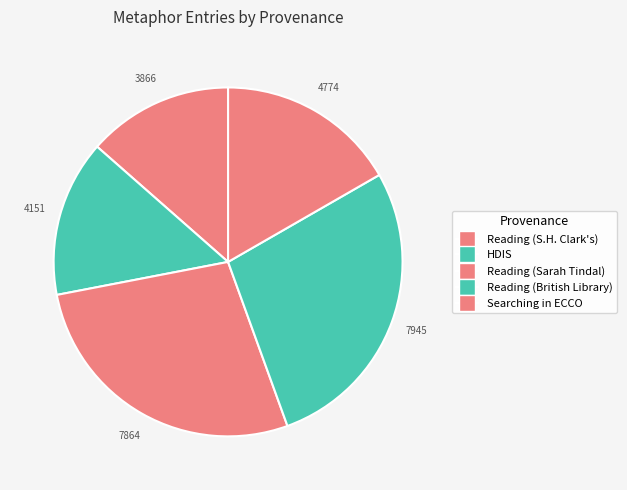

To the nearest percent, what portion does HDIS represent?

15%